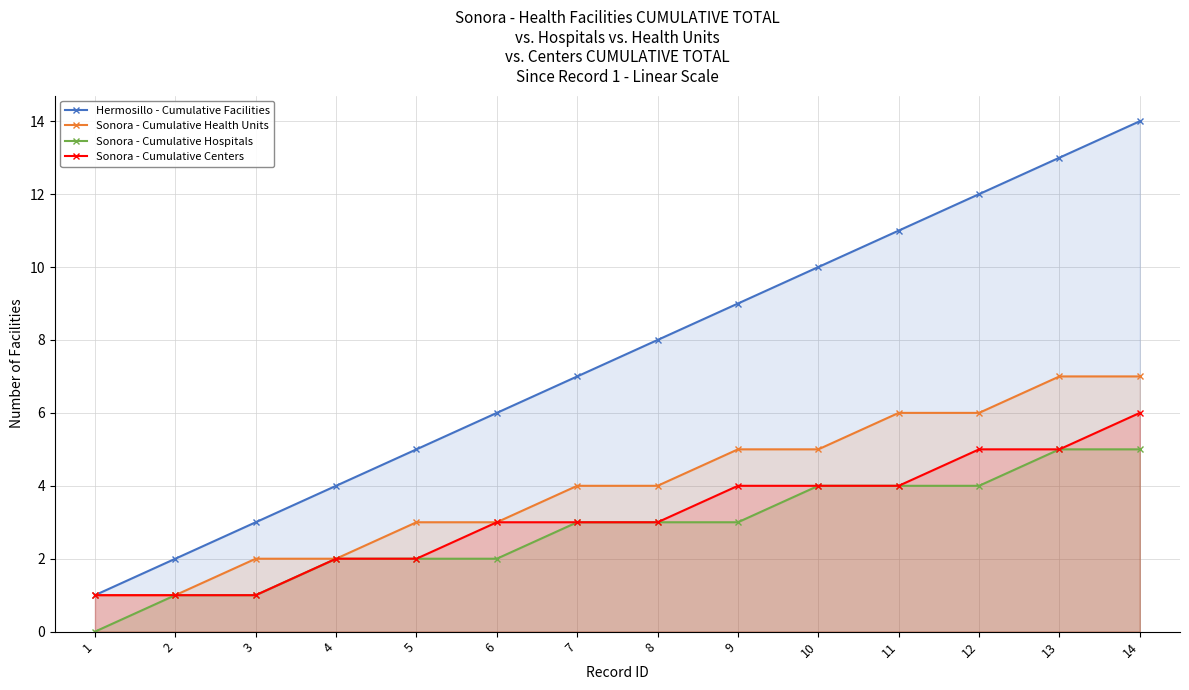

What is the sum of the Sonora - Cumulative Health Units values at 6 and 1?

4